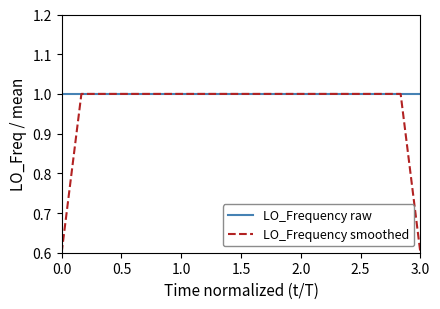

Which series has the largest range (max minus min)?

LO_Frequency smoothed